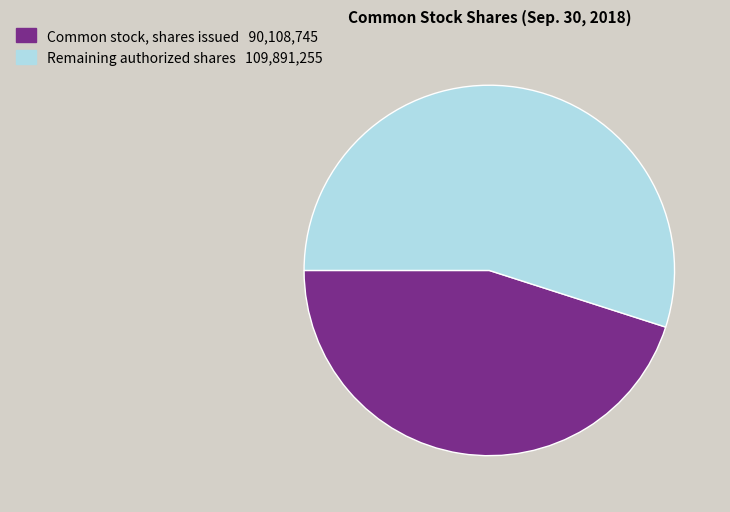

Does any single category account for the majority?

Yes